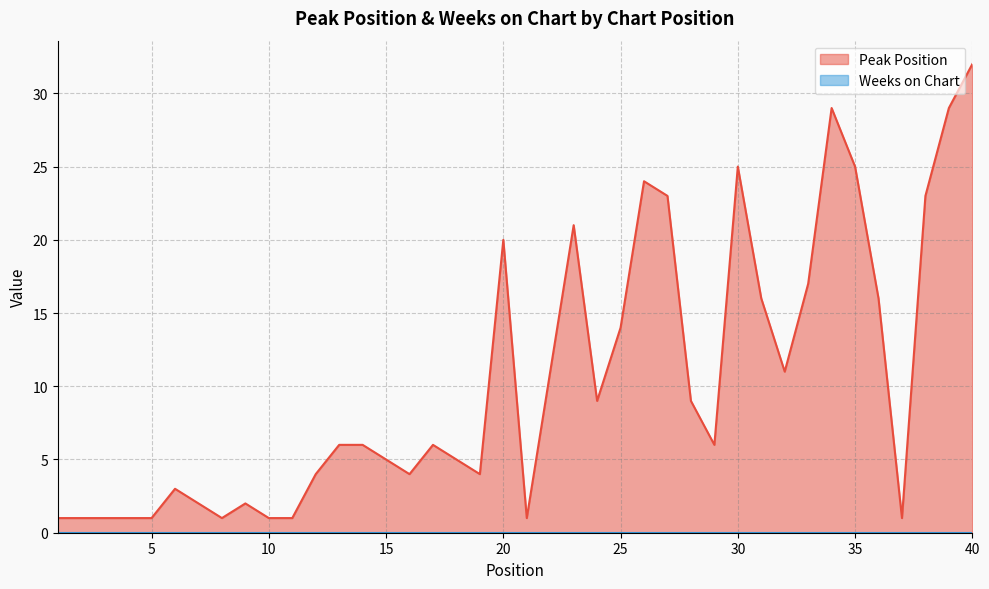

At which label is the value closest to 16?

31